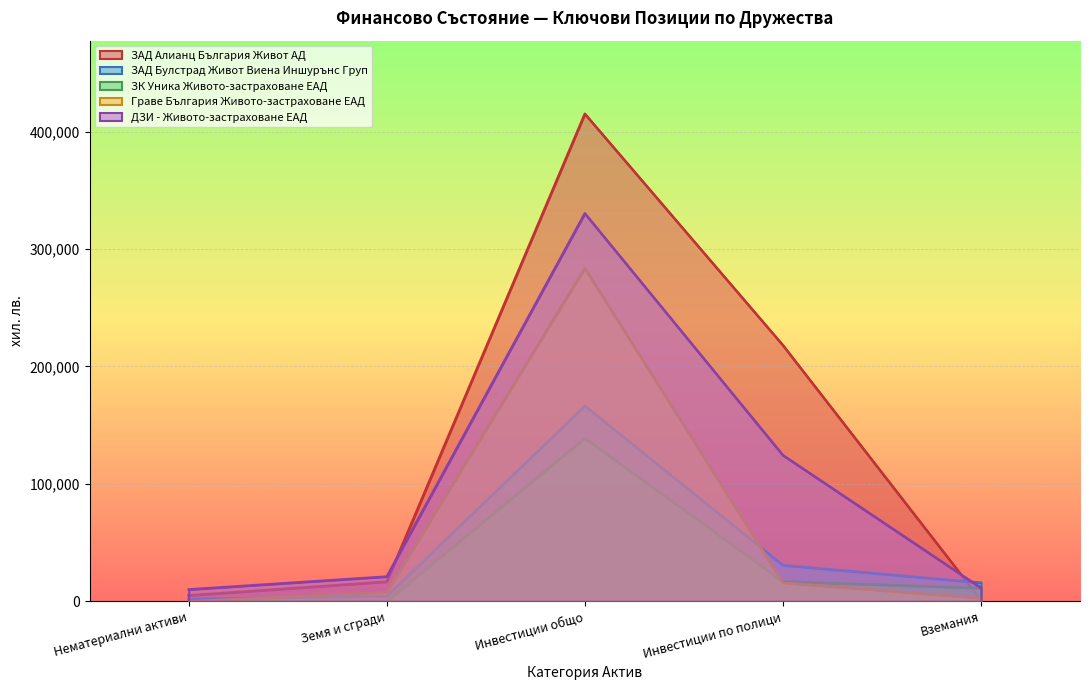

Which has a higher value, Инвестиции общо or Вземания?

Инвестиции общо